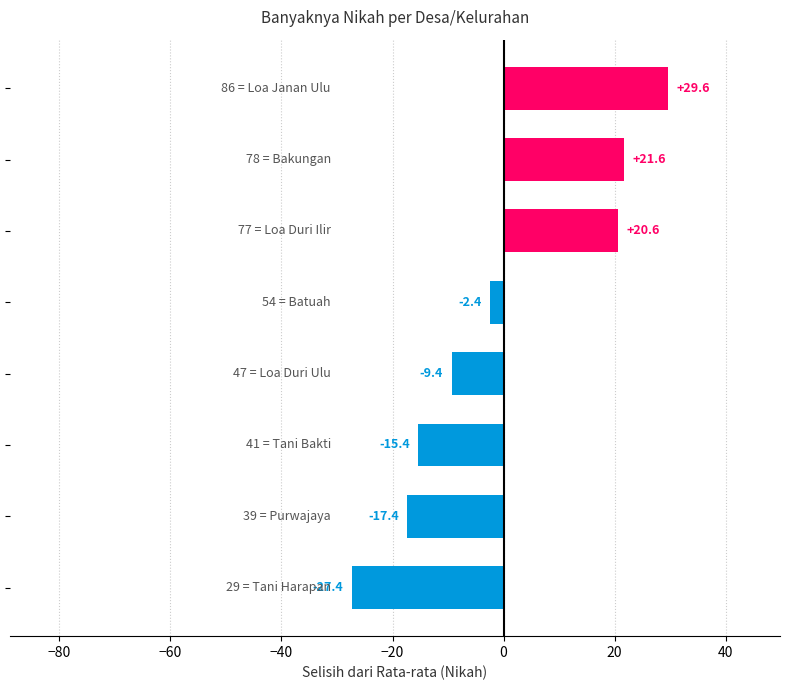

What is the smallest value displayed?

-27.4